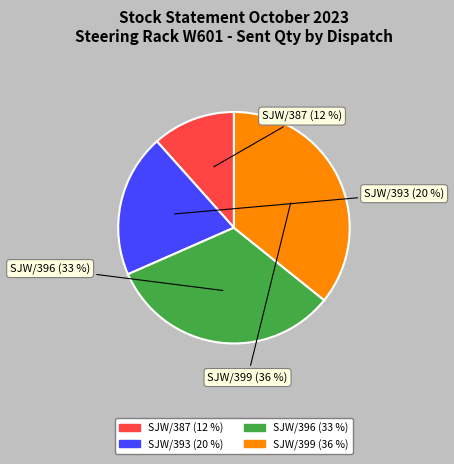

Does any single category account for the majority?

No